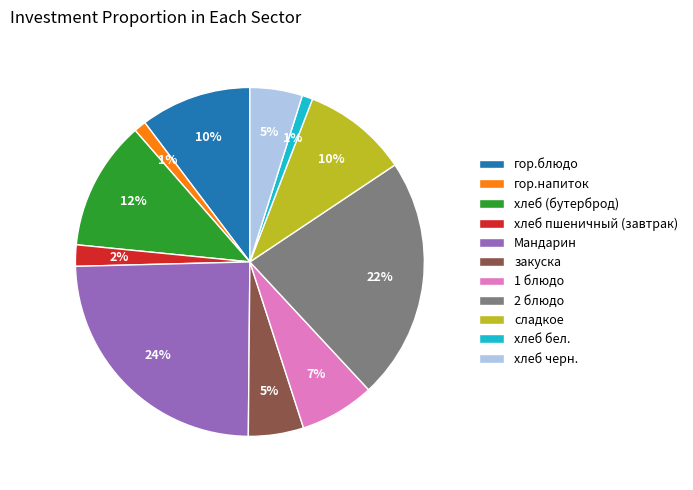

Which has a higher value, гор.напиток or 2 блюдо?

2 блюдо